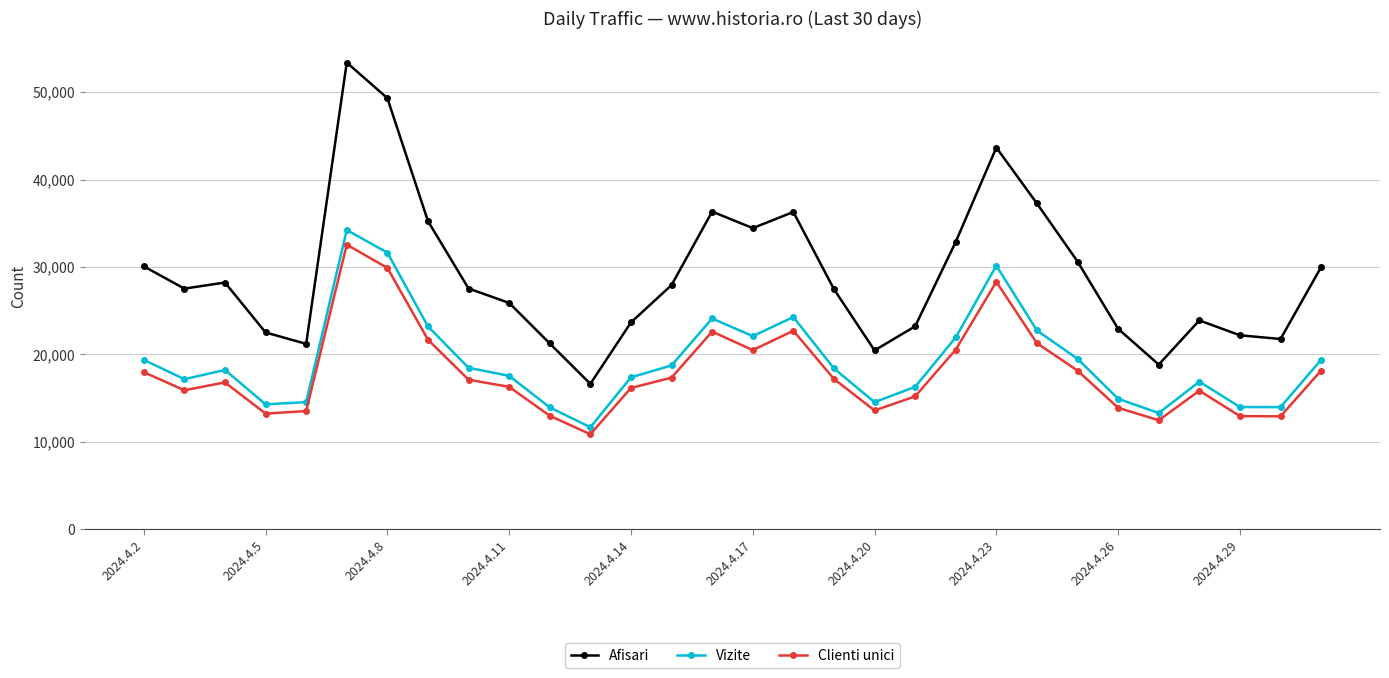

What is the greatest value displayed?

53382